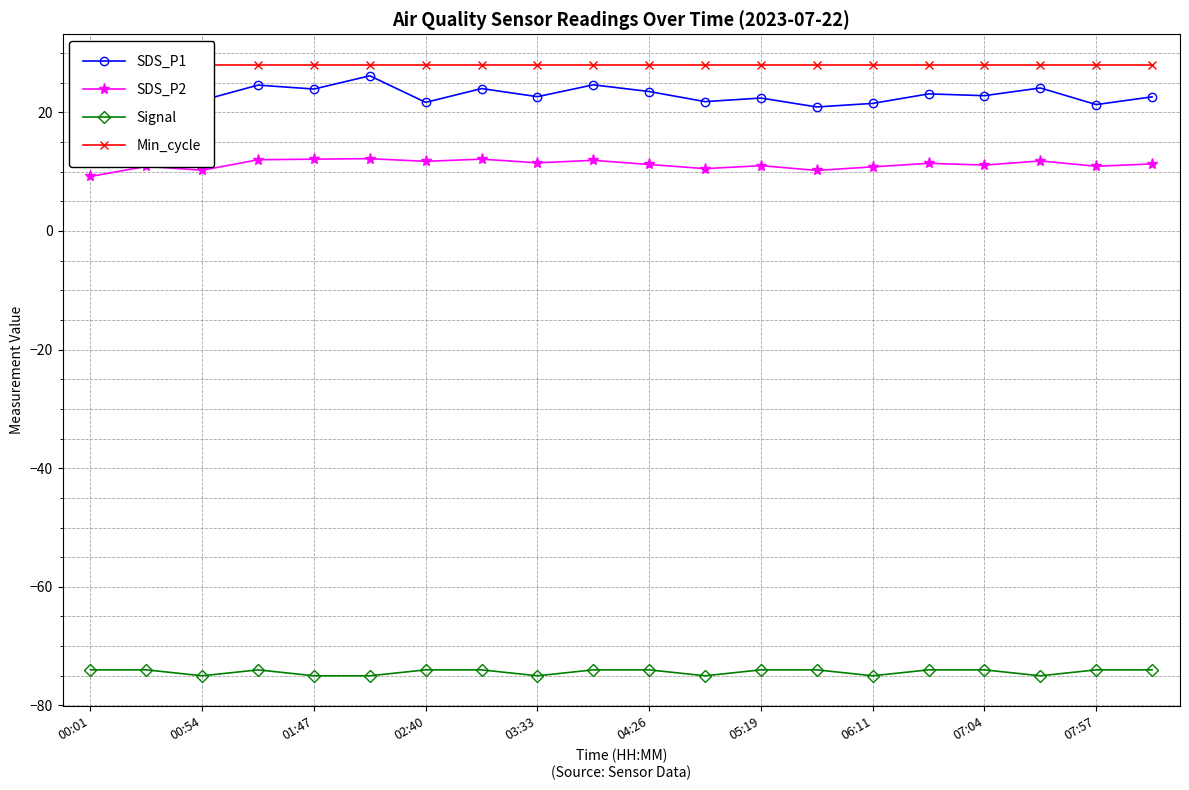

True or false: SDS_P2 and Signal cross at least once.

False